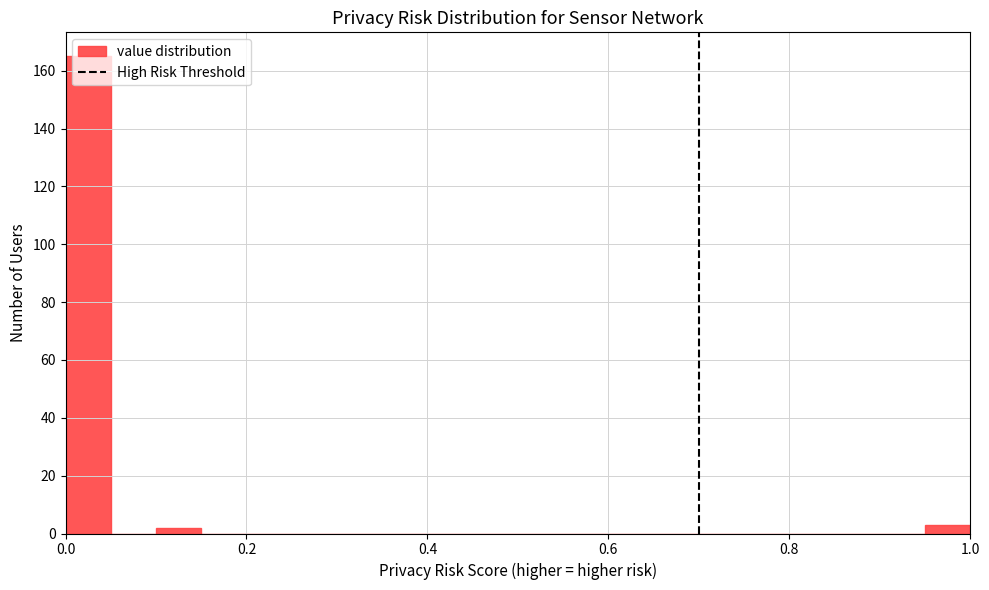

Around what value on the x-axis is the tallest bar? Give the approximate position of its centre, as read against the axis.

0.02